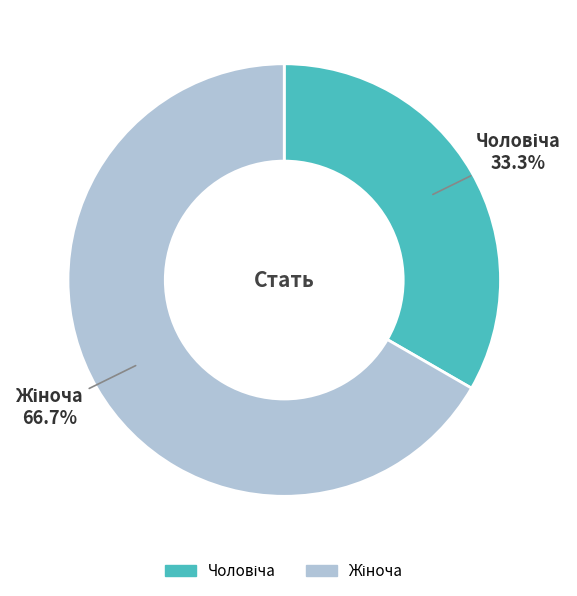

How many segments does this pie chart have?

2